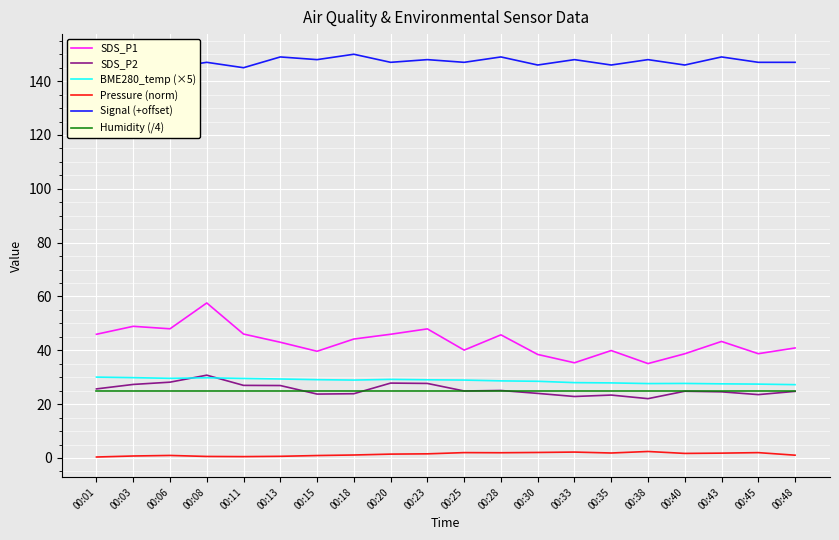

What value does the SDS_P2 series have at 00:11?

27.0